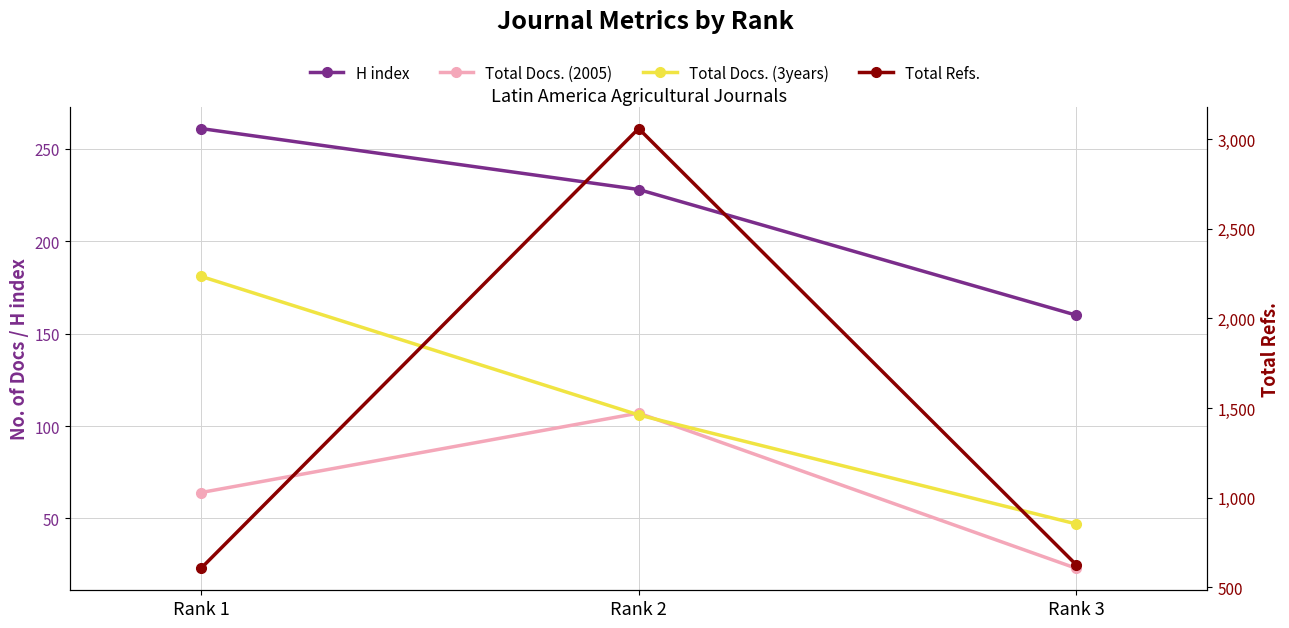

What is the difference between the maximum and minimum values in the H index series?

101